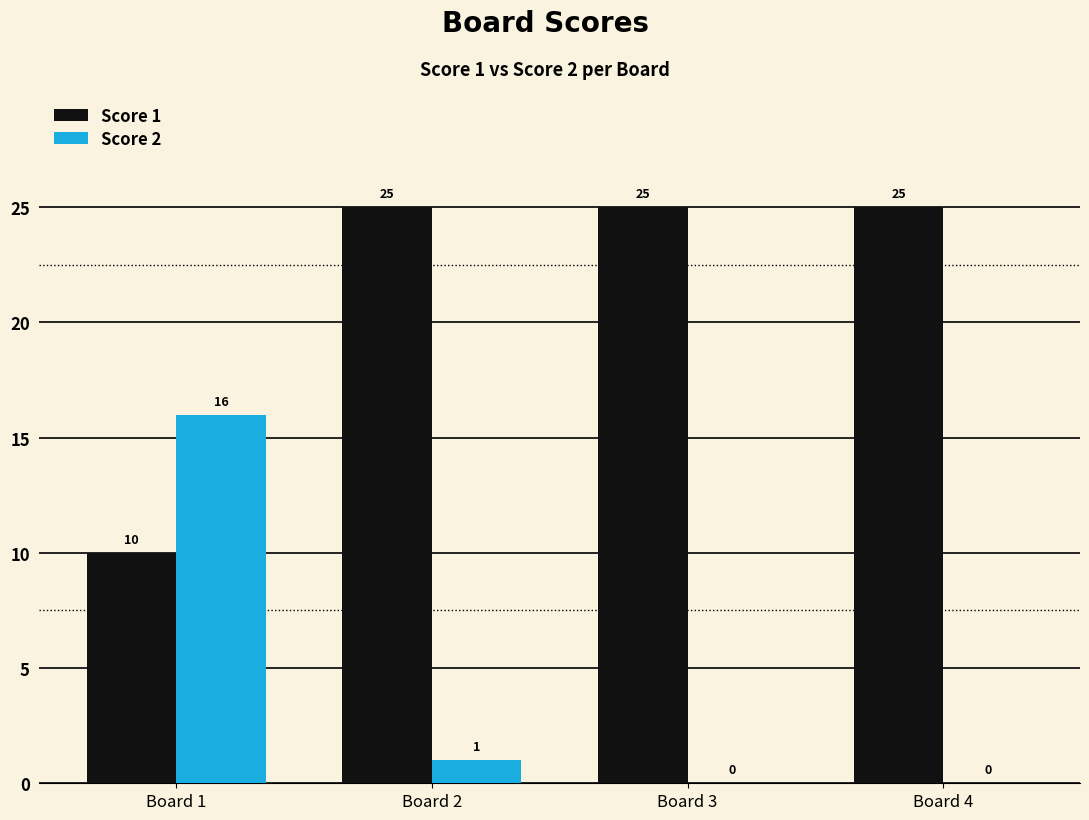

What is the highest value of the Score 2 series?

16